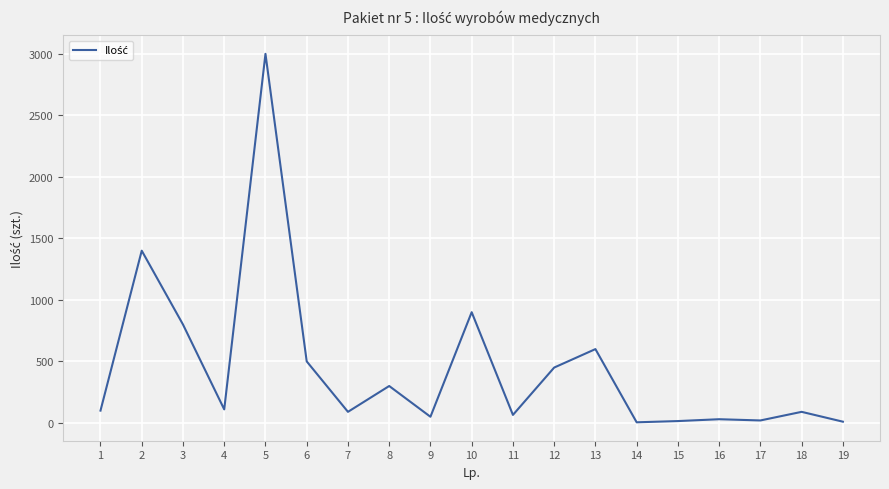

Does the chart display data point markers on the line(s)?

No